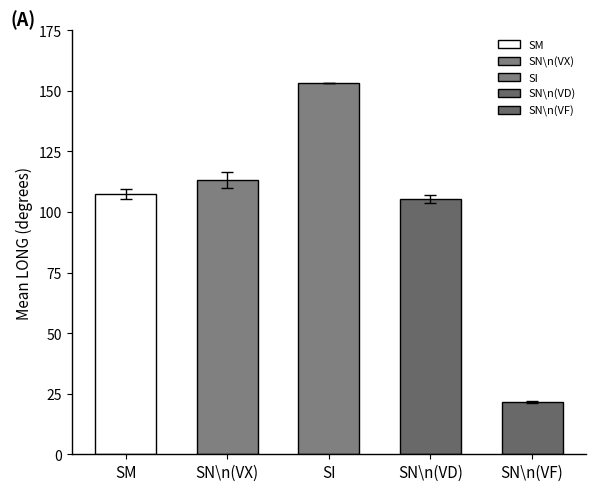

At how many categories does at least one series exceed 43?

4